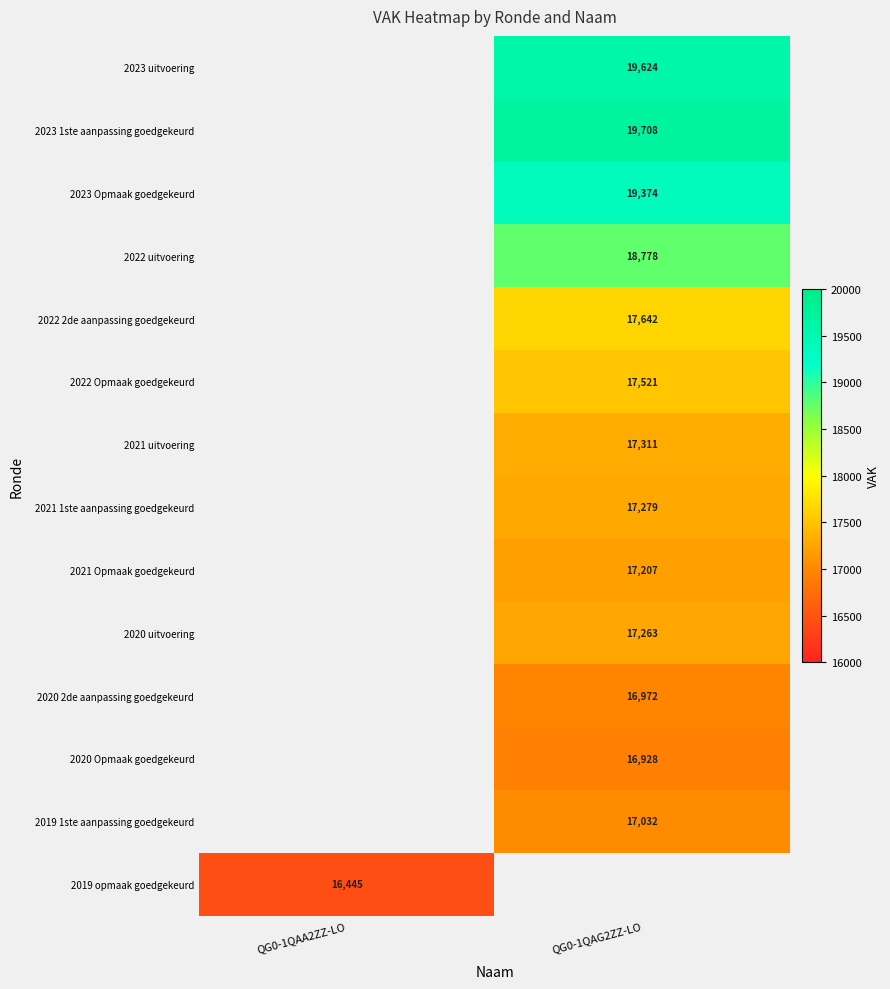

The 2023 Opmaak goedgekeurd series shows 4802 at QG0-1QAG2ZZ-LO. True or false?

False